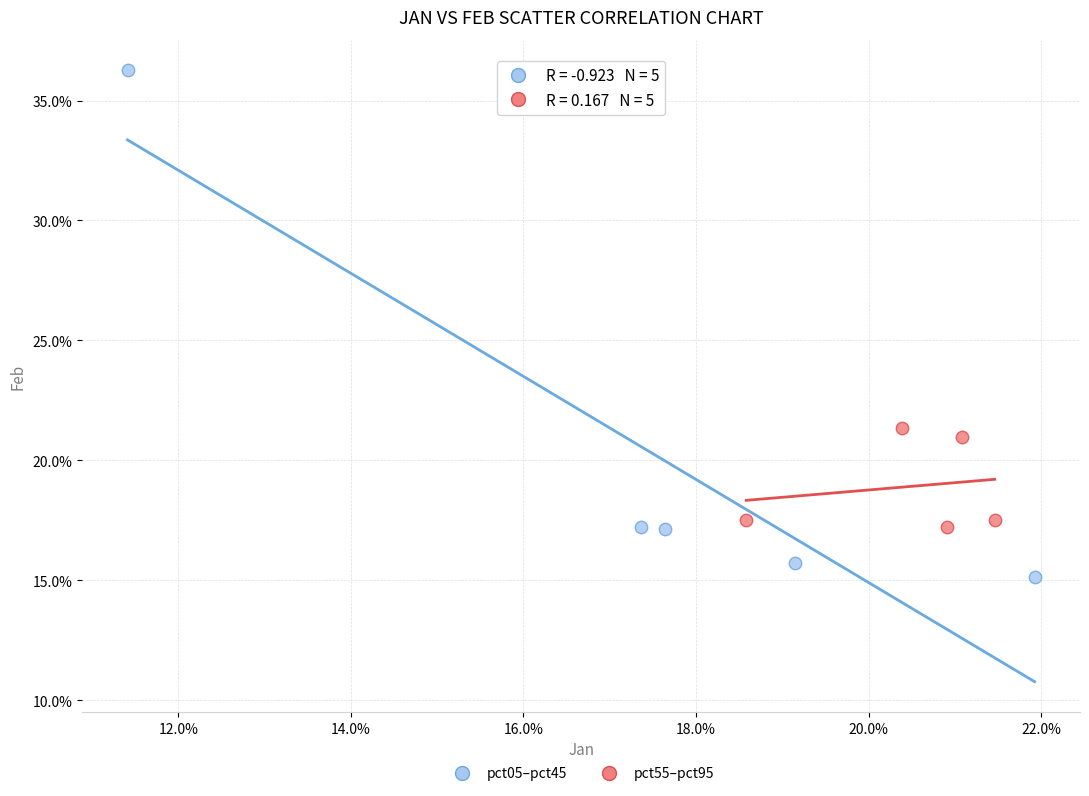

Which series contains the highest Y value?

pct05–pct45